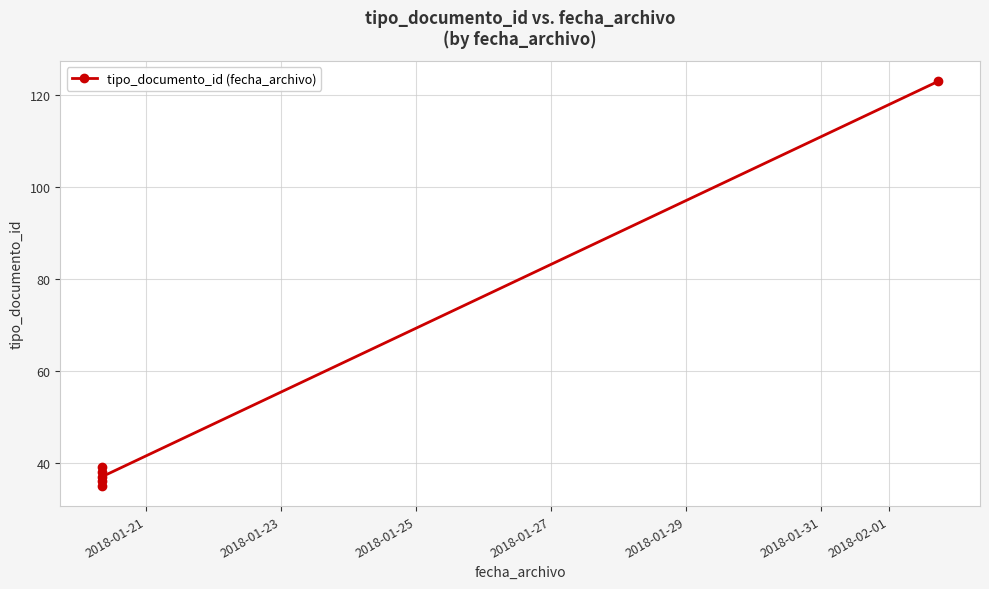

Between 2018-01-25 and 2018-01-31, which is larger?

2018-01-31